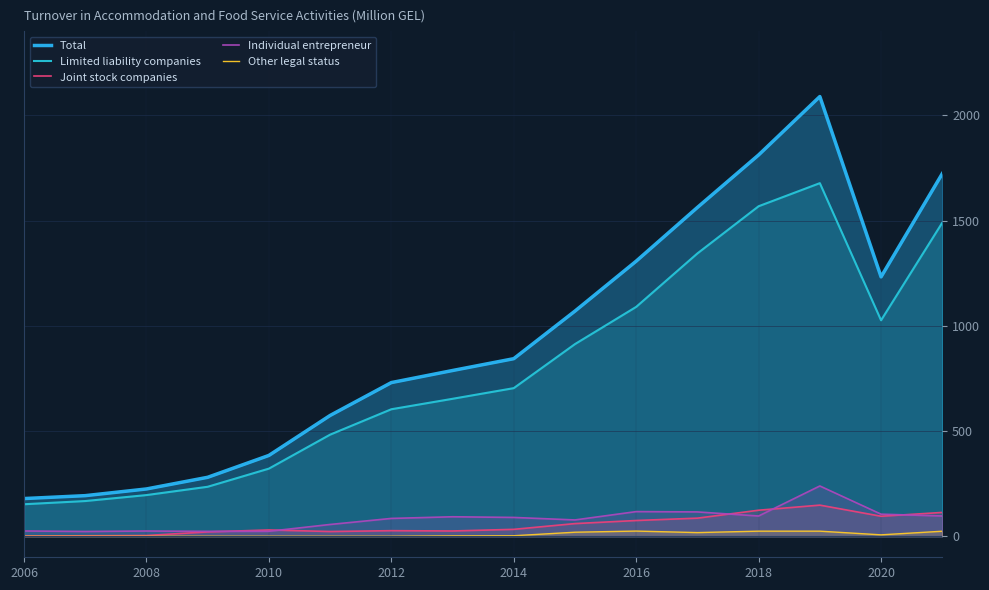

Does the chart display data point markers on the line(s)?

No